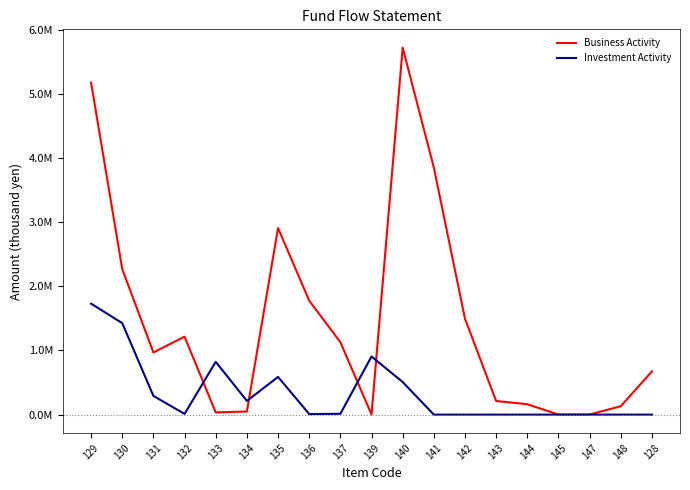

Reading left to right, list all the values displayed in this chart.

Business Activity: 5173348	2266444	968813	1214530	34682	48420	2906903	1775956	1129223	1724	5717002	3849272	1492819	212361	162549	1443	1443	131906	674116
Investment Activity: 1728888	1425528	291960	11400	823297	213627	587712	8778	13180	905592	508056	0	0	0	0	0	0	0	0